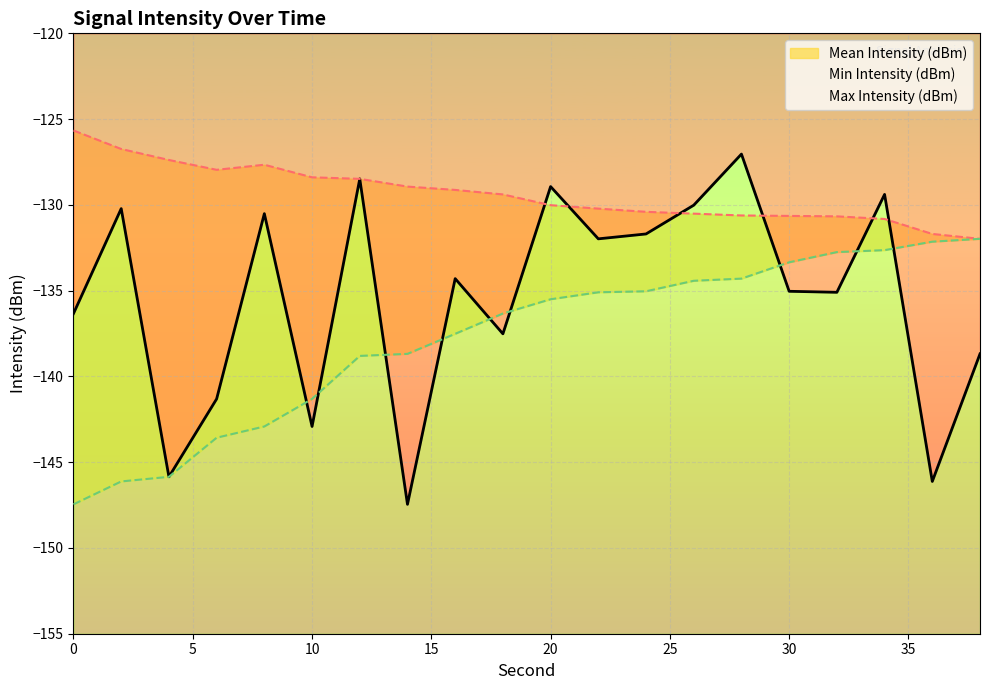

What is the minimum value for Max Intensity (dBm)?

-132.0